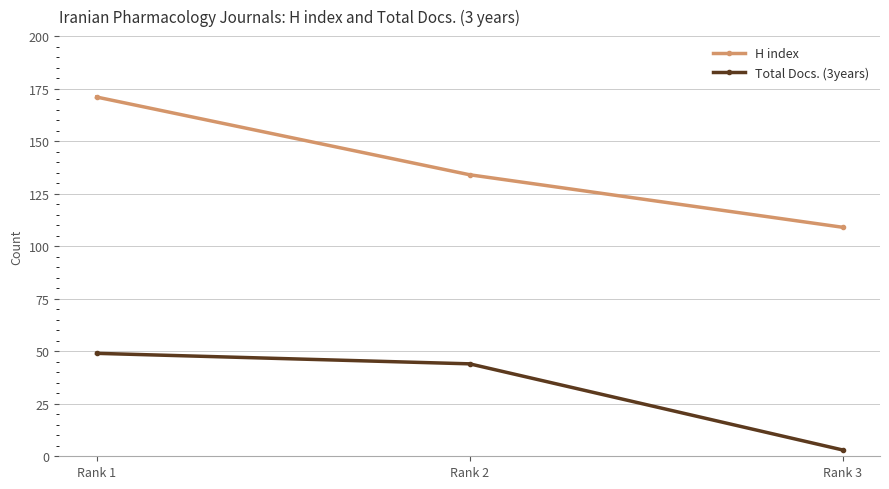

Does the chart have visible grid lines?

Yes